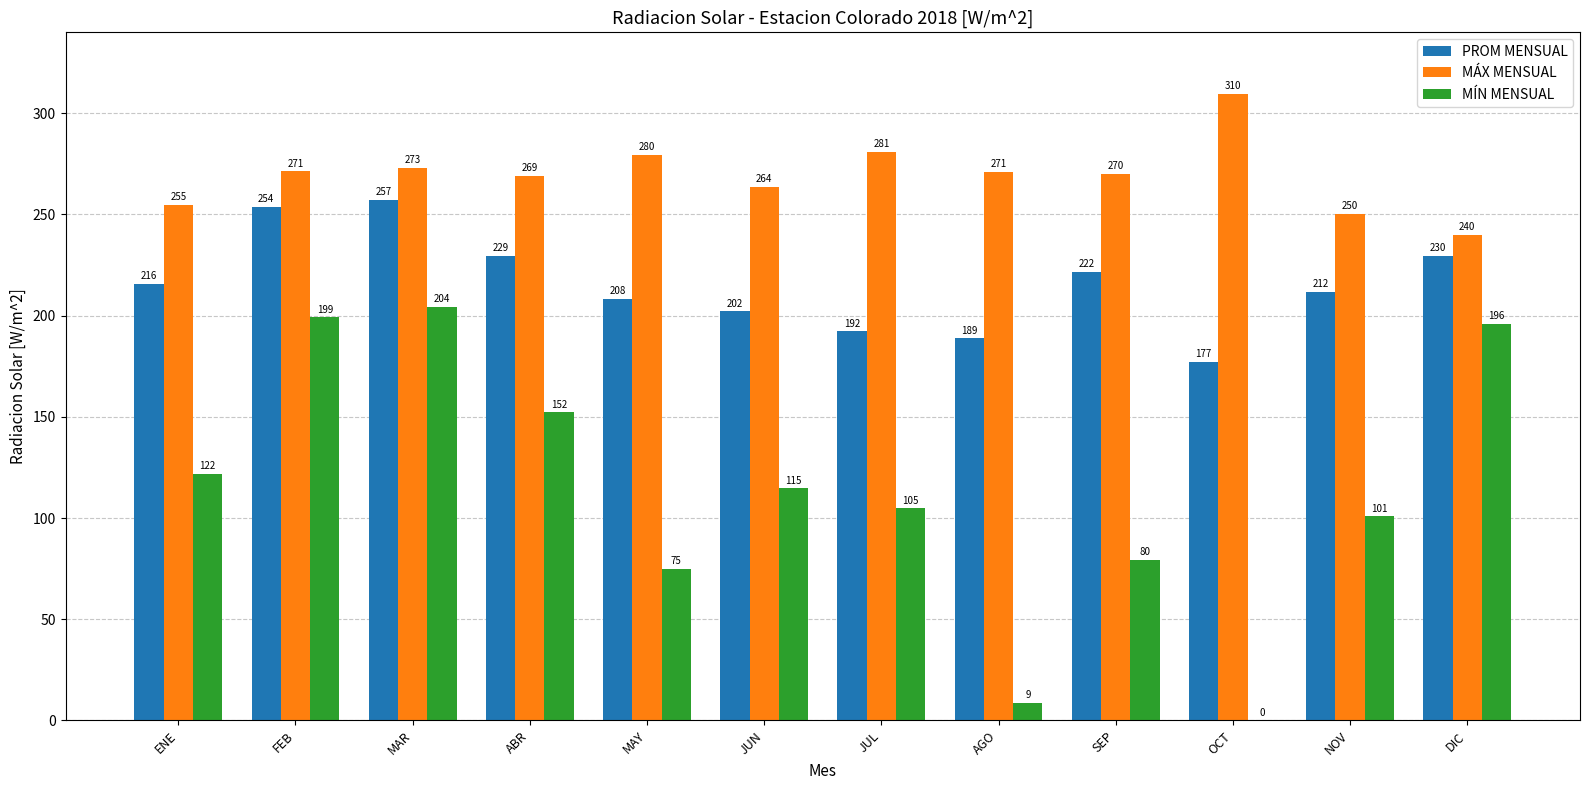

Is it true that MÍN MENSUAL equals 301.7 at MAR?

False